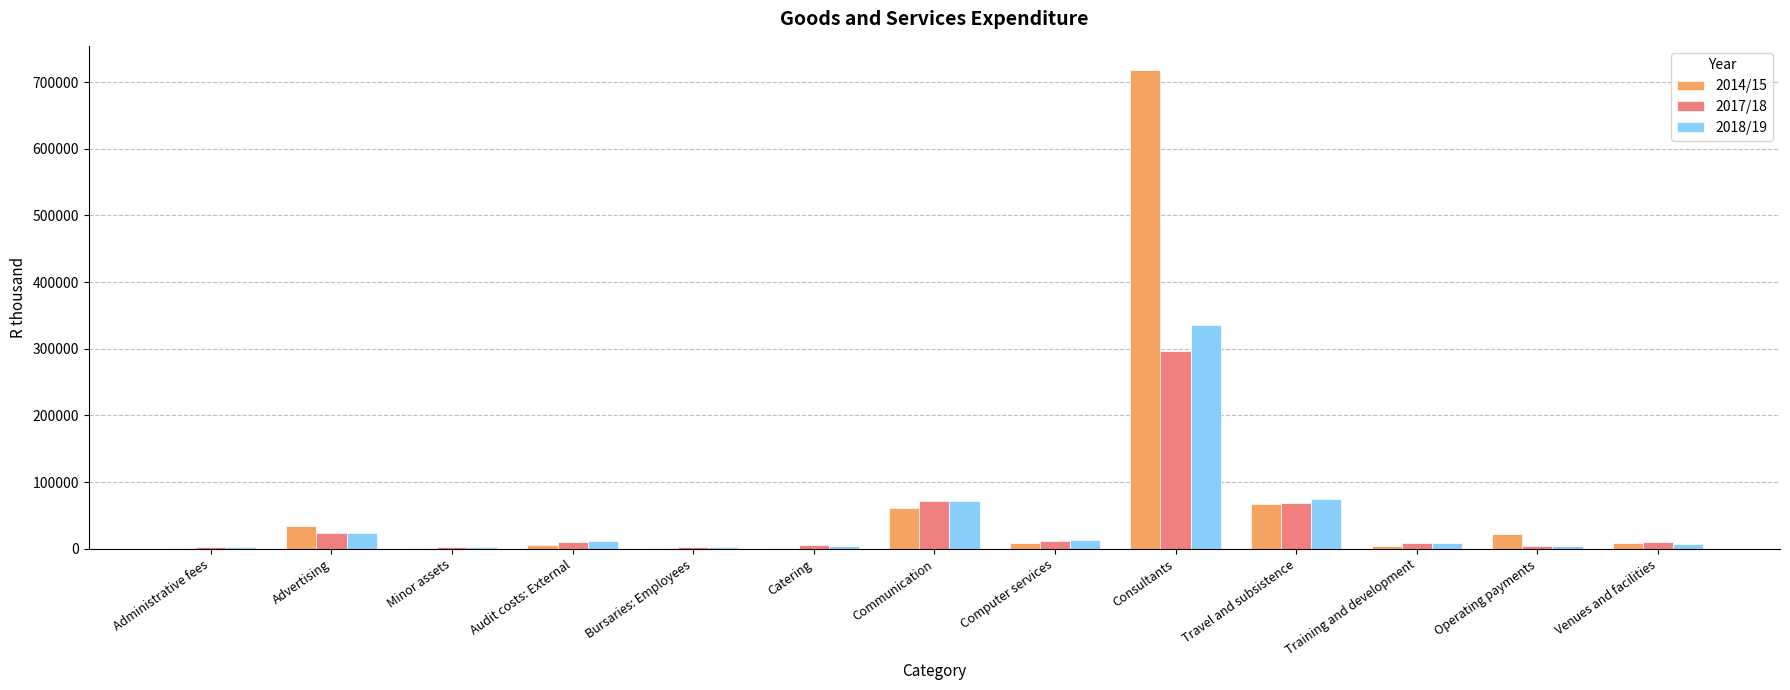

True or false: 2017/18 has a value of 32601 at Travel and subsistence.

False